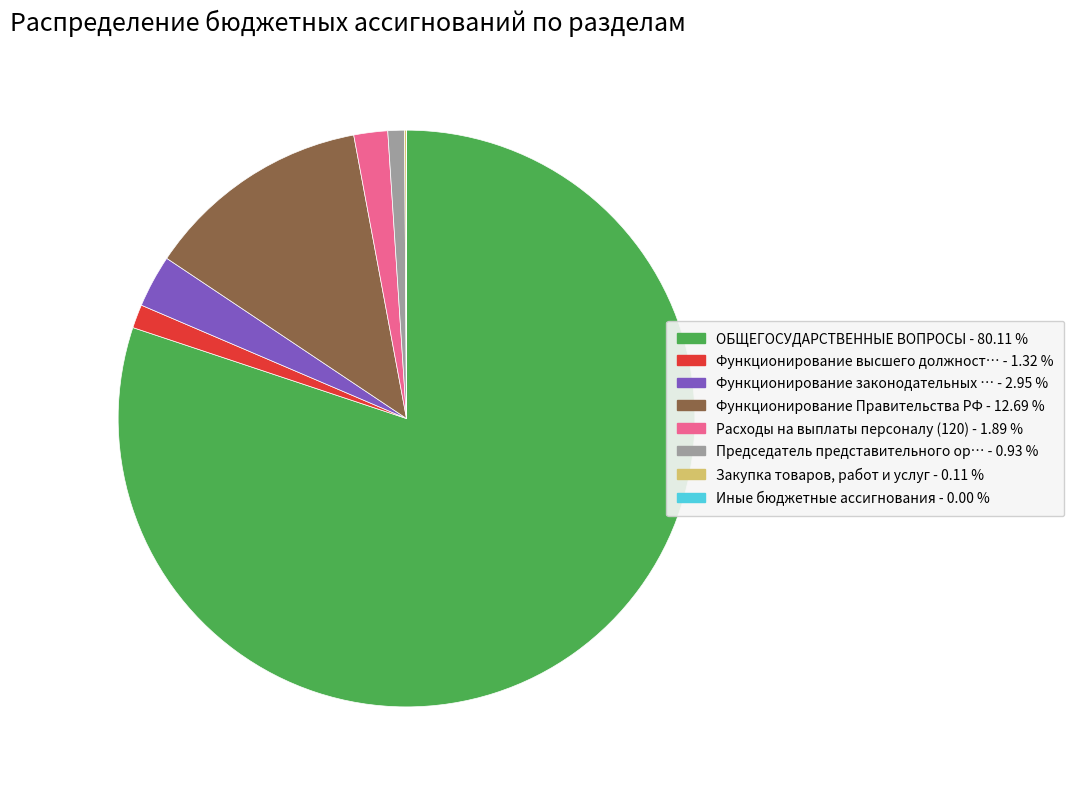

Is there any slice that represents more than half of the pie?

Yes